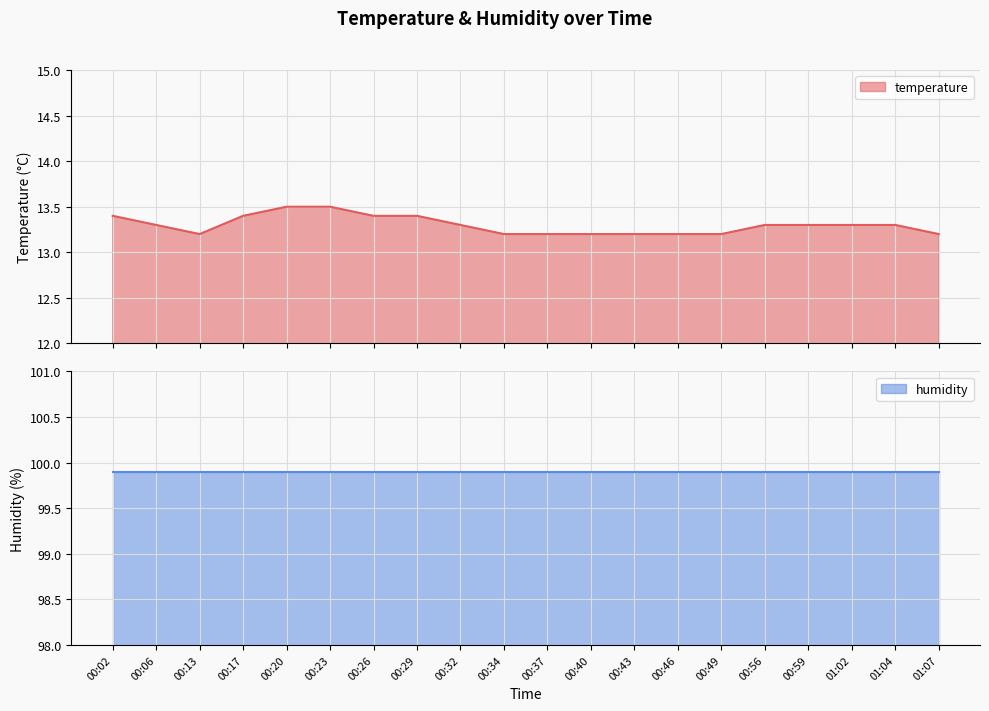

What is the difference between the maximum and second lowest values?

0.3